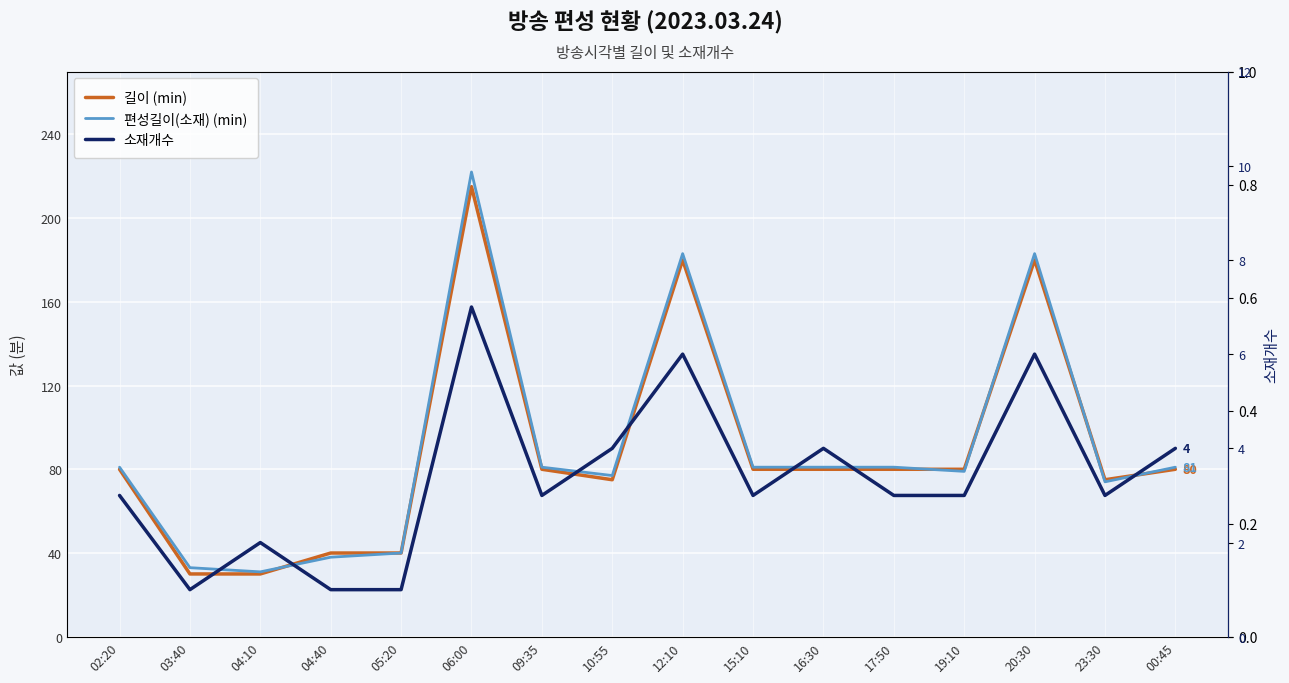

What is the label of the 7th point from the right?

15:10